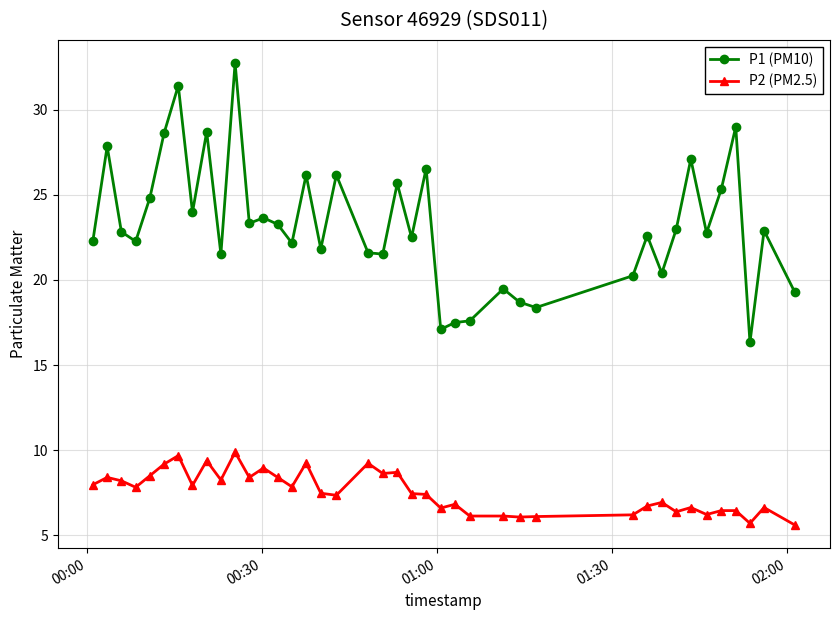

What is the value of the P1 (PM10) point at the 4th from the left?

22.3